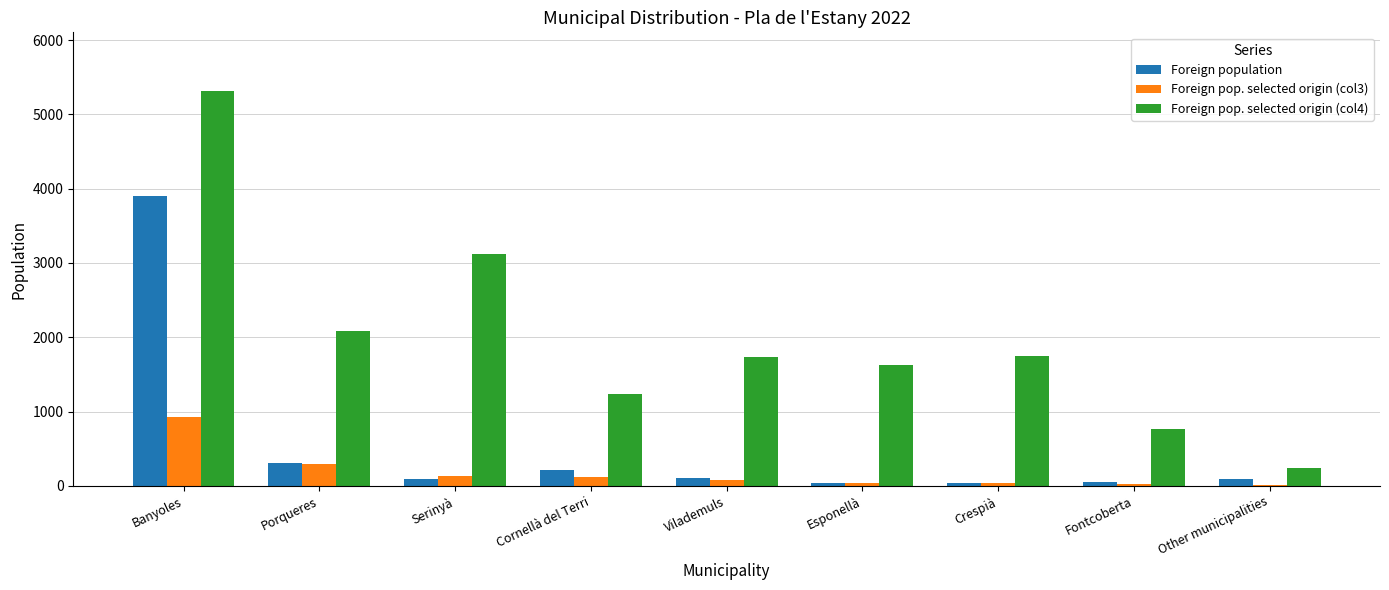

The value of Foreign pop. selected origin (col4) at Fontcoberta is 273. True or false?

False